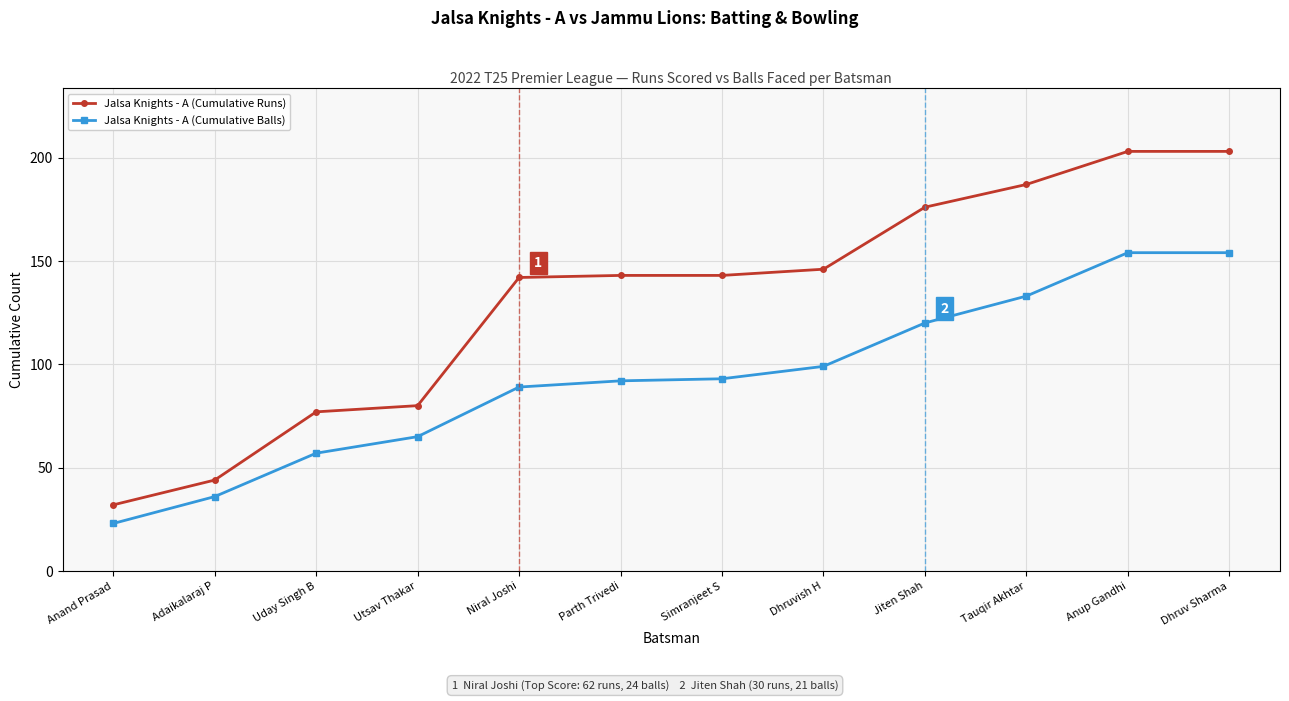

List the series in order of their overall mean, highest first.

Jalsa Knights - A (Cumulative Runs), Jalsa Knights - A (Cumulative Balls)